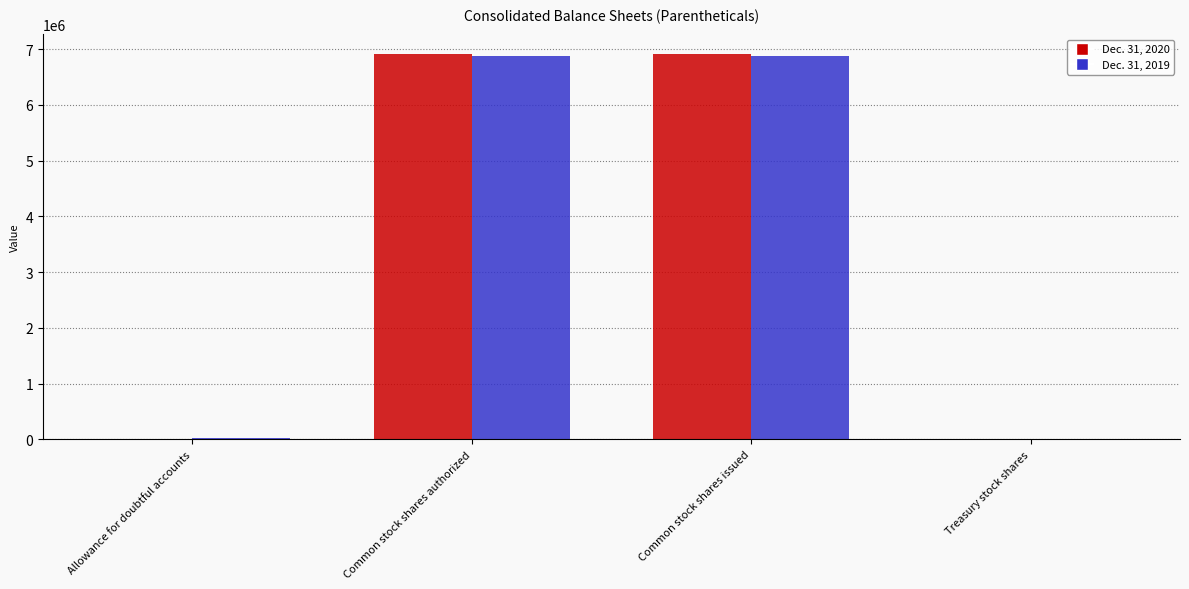

What is the greatest value displayed?

6916404